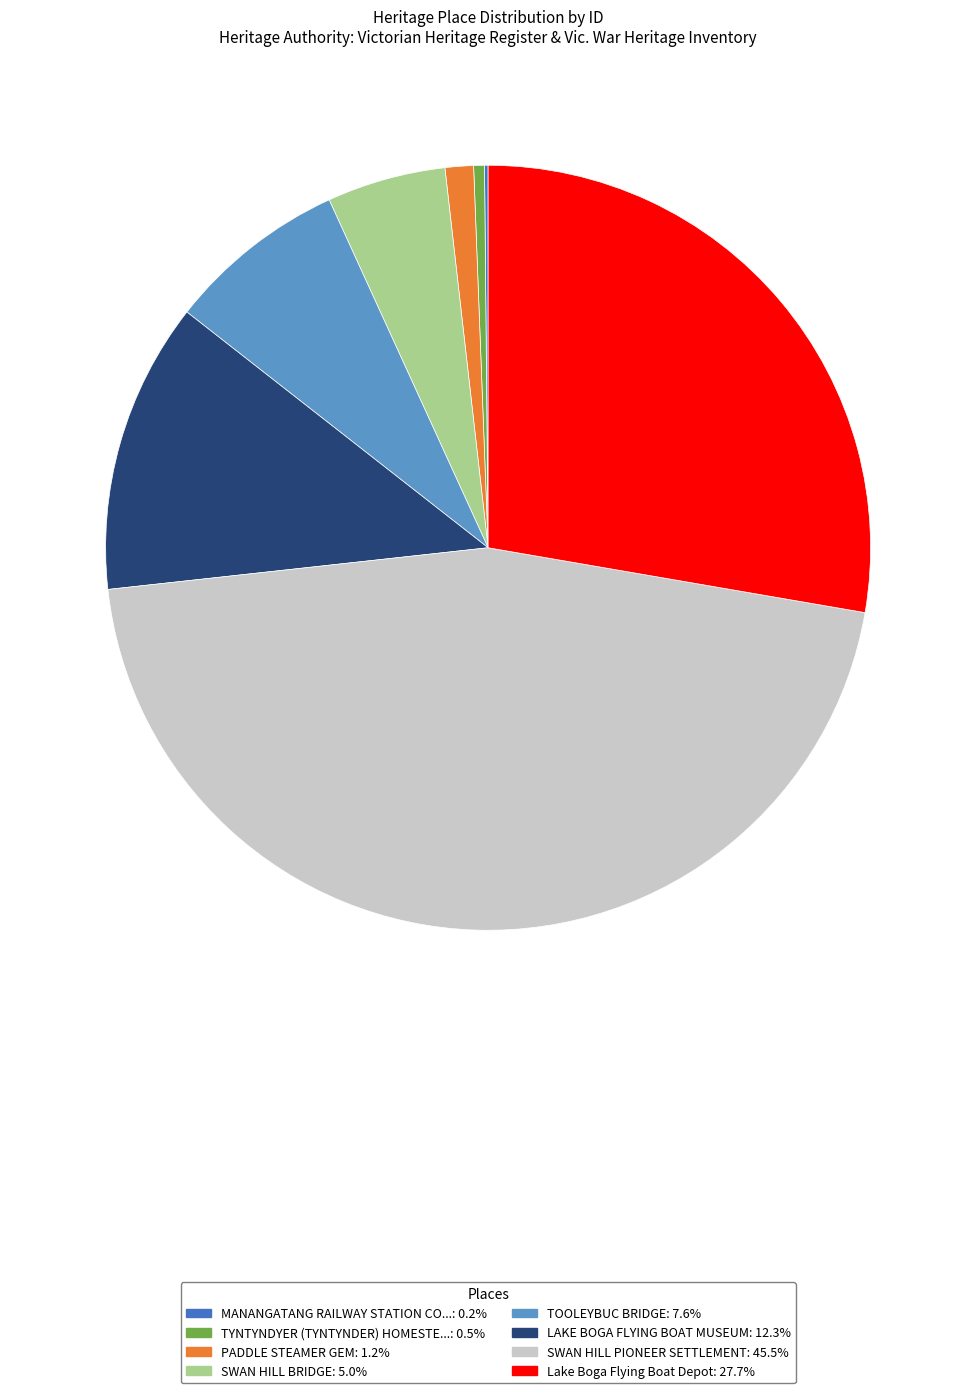

Is there any slice that represents more than half of the pie?

No